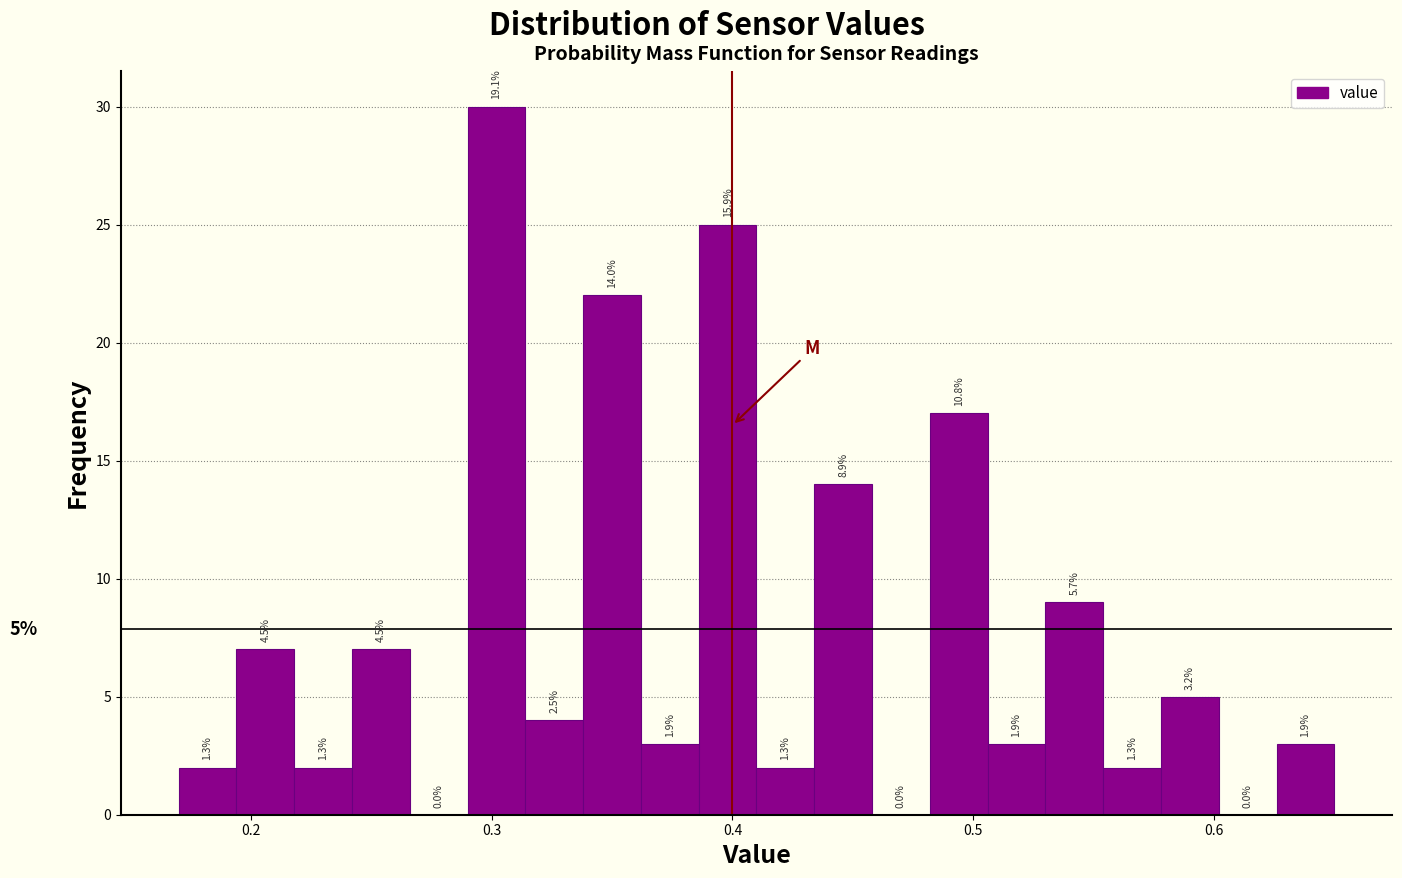

Read against the x-axis, roughly where is the centre of the tallest bar?

0.30